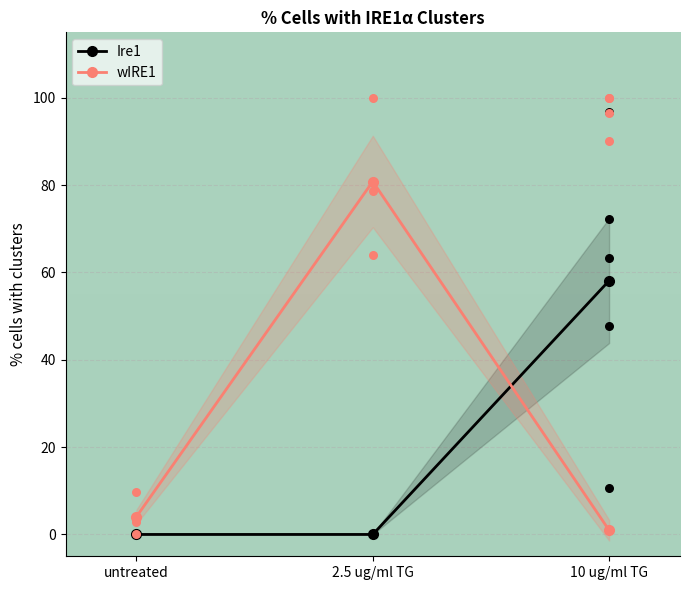

Which series reaches the maximum Y coordinate?

wIRE1